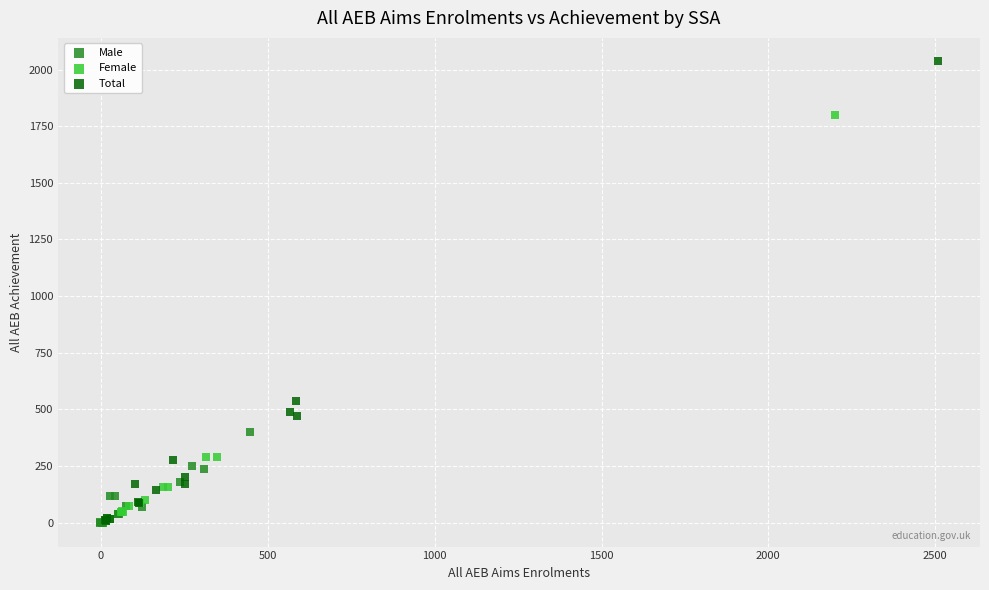

Which series reaches the maximum Y coordinate?

Total